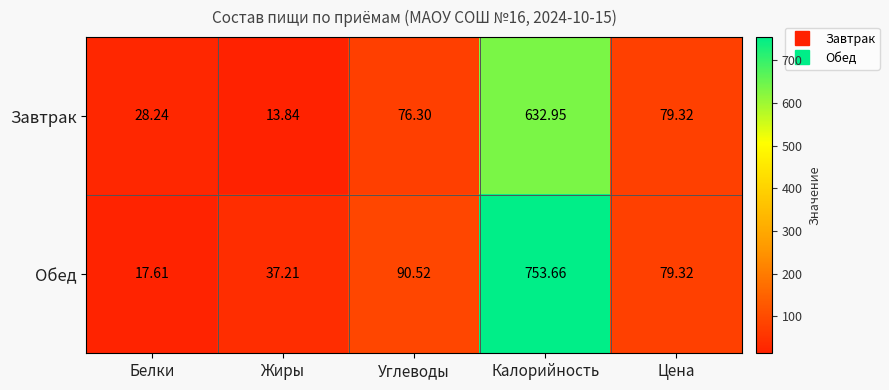

At which category is the sum across all series the highest?

Калорийность